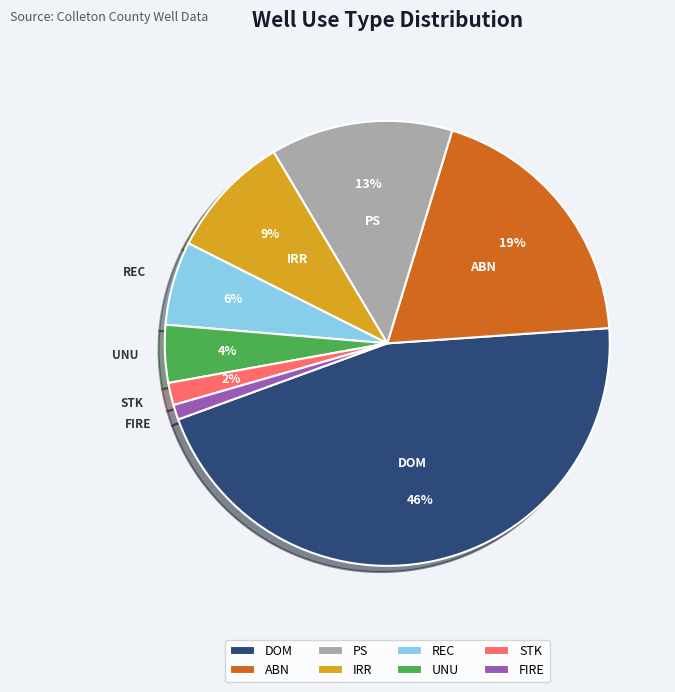

Do REC and FIRE together represent more than half of the pie?

No